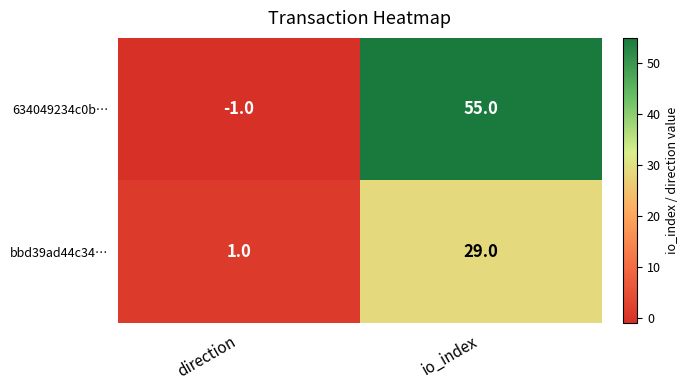

What is the difference between the bbd39ad44c34… values at direction and io_index?

28